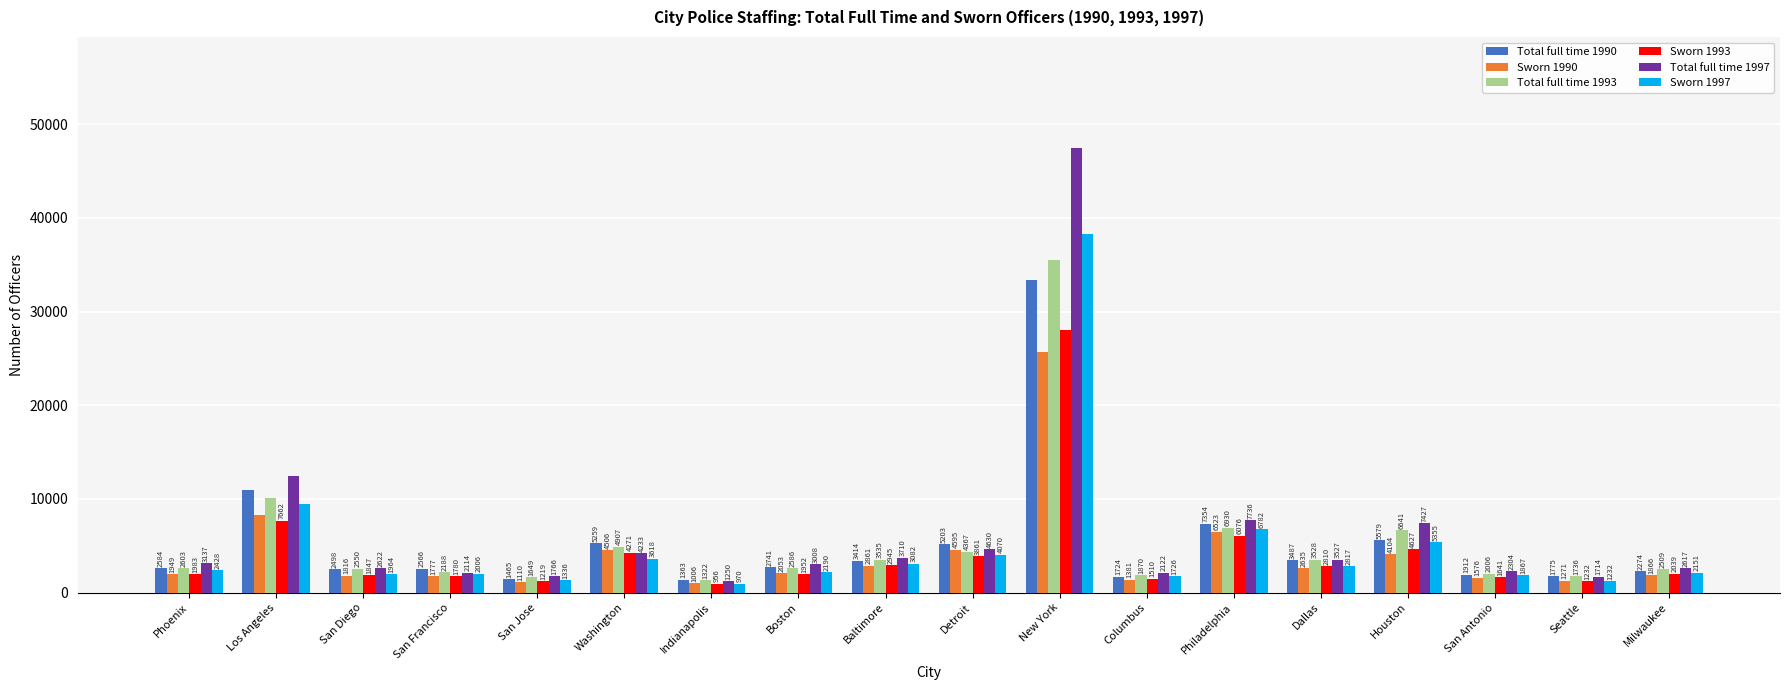

What is the value of the Sworn 1997 bar at the 1st from the left?

2428